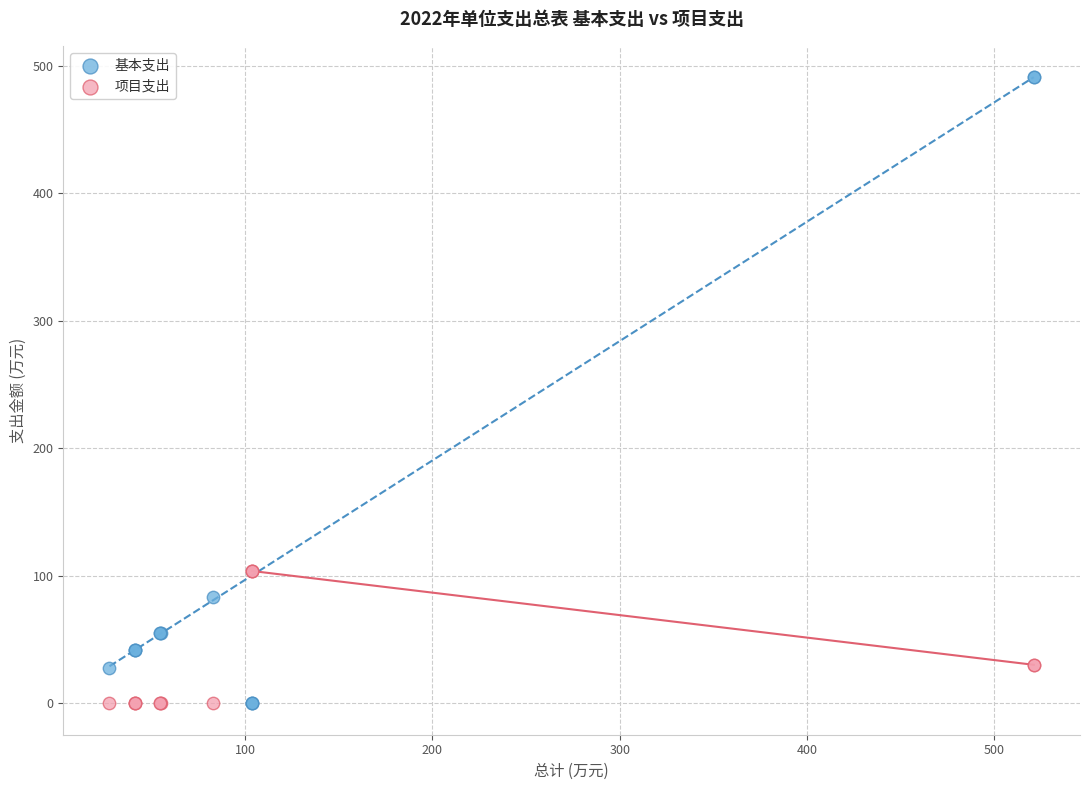

Which series contains the highest Y value?

基本支出